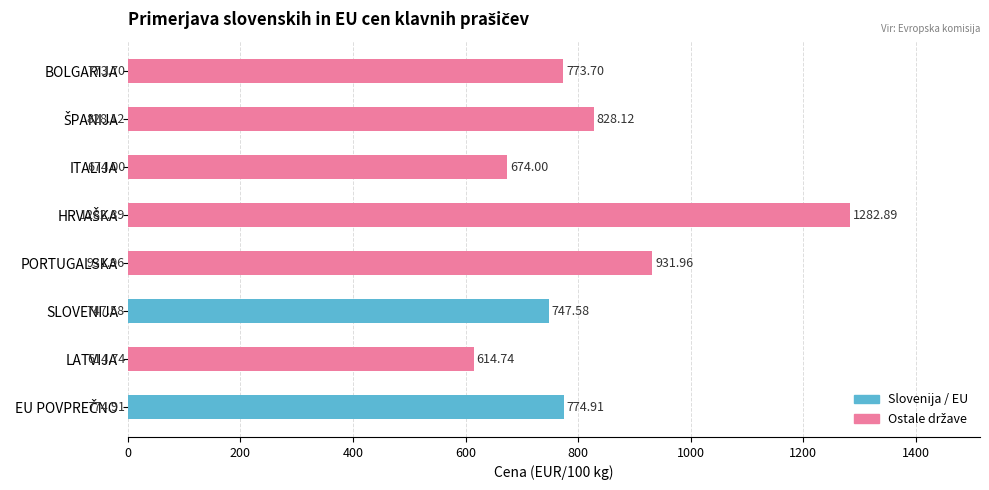

What is the difference between the values at PORTUGALSKA and LATVIJA?

317.2